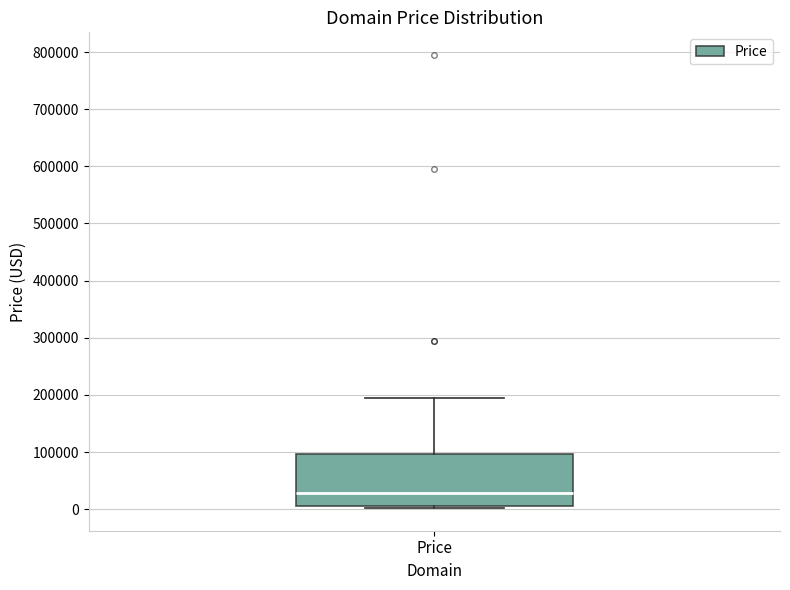

Transcribe this box plot: give where the median line is, the range the box spans, and where the two whiskers end, as read against the y-axis. The values are not printed on the chart, so give them approximately, as read against the axis.

median 30000, box 0 to 100000, whiskers 0 to 190000